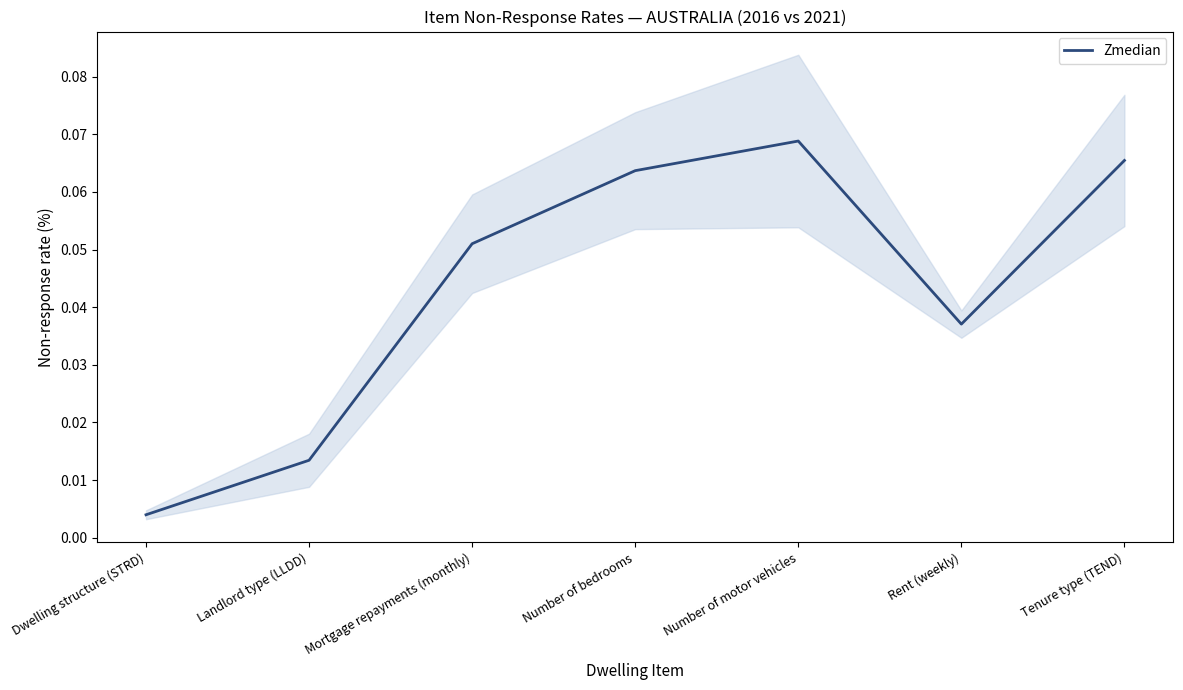

What is the label of the 7th point from the left?

Tenure type (TEND)